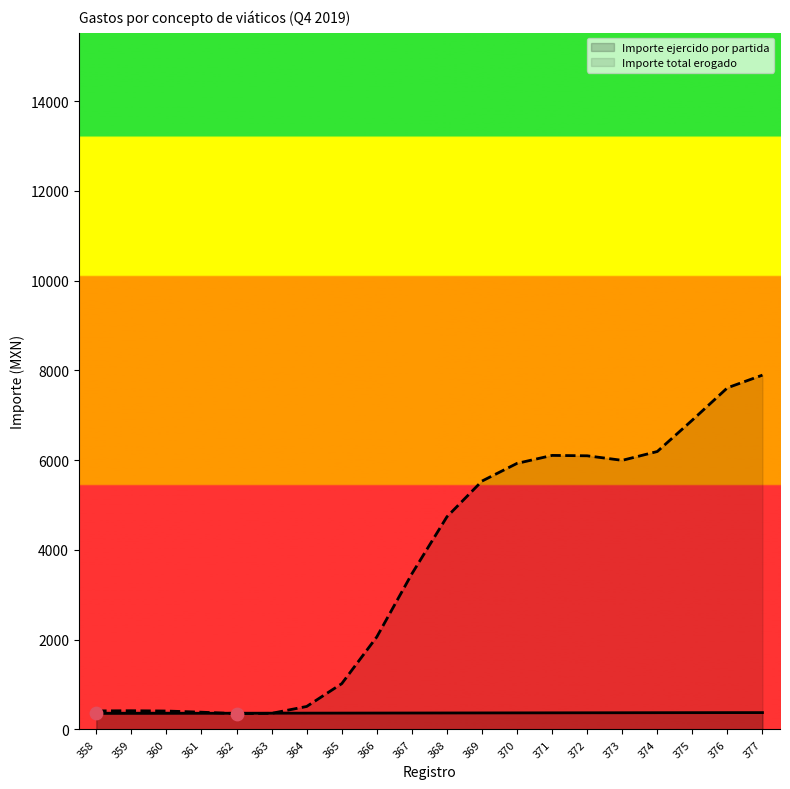

Approximately how many times larger is the value at 363 compared to 367?

1.0